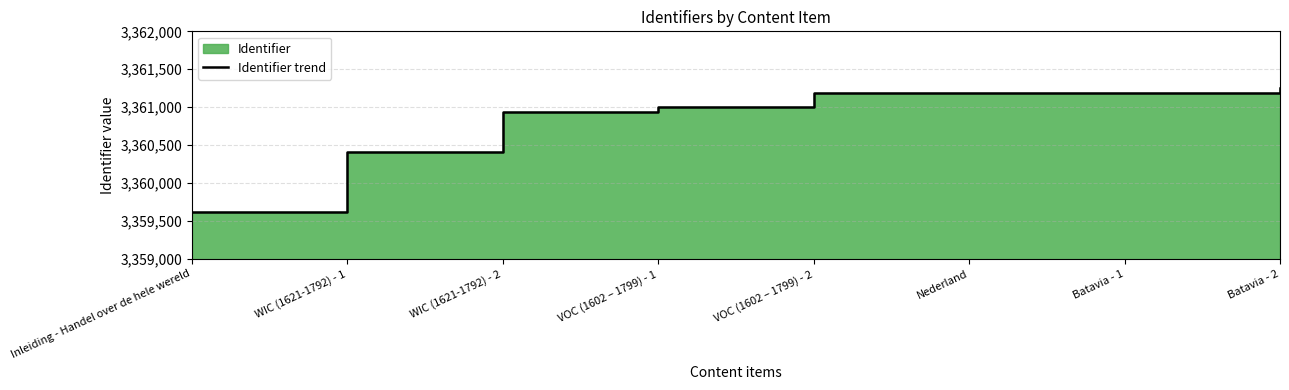

Read the value at Inleiding - Handel over de hele wereld, to the nearest 100.

3359600